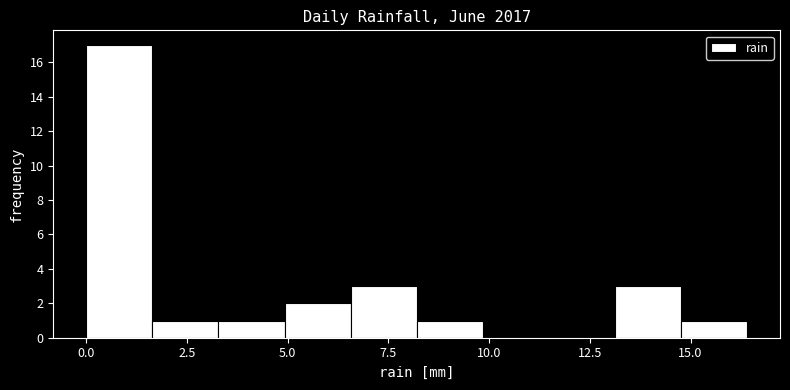

Read against the x-axis, roughly where is the centre of the tallest bar?

1.0